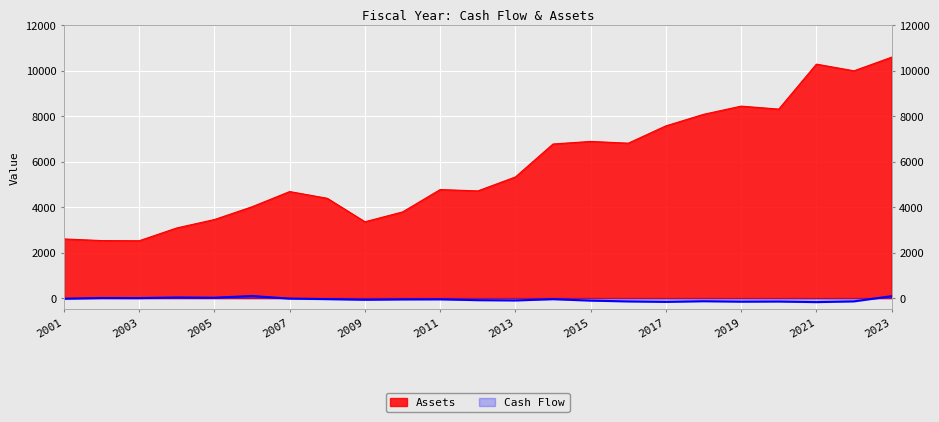

True or false: Cash Flow has a value of 43.4 at 2006.

False